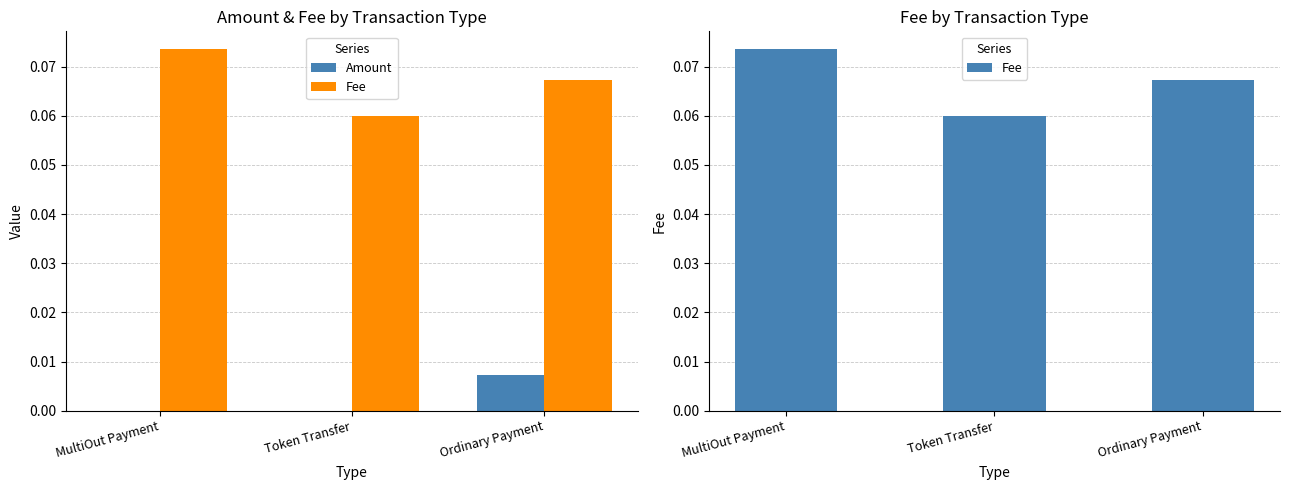

List the labels in order of Amount value, largest first.

Ordinary Payment, MultiOut Payment, Token Transfer